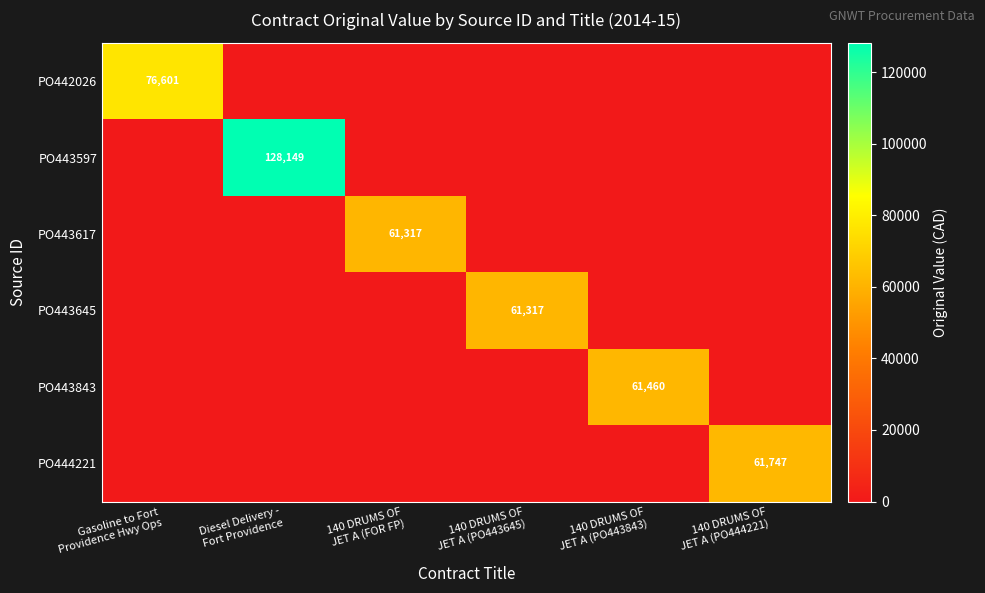

At how many categories does at least one series exceed 72173?

2